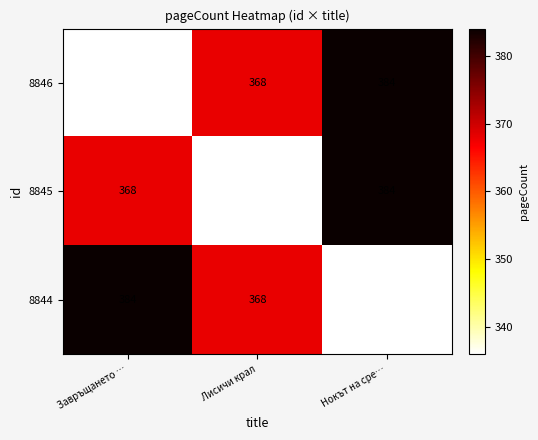

How many data points does each series have?

3